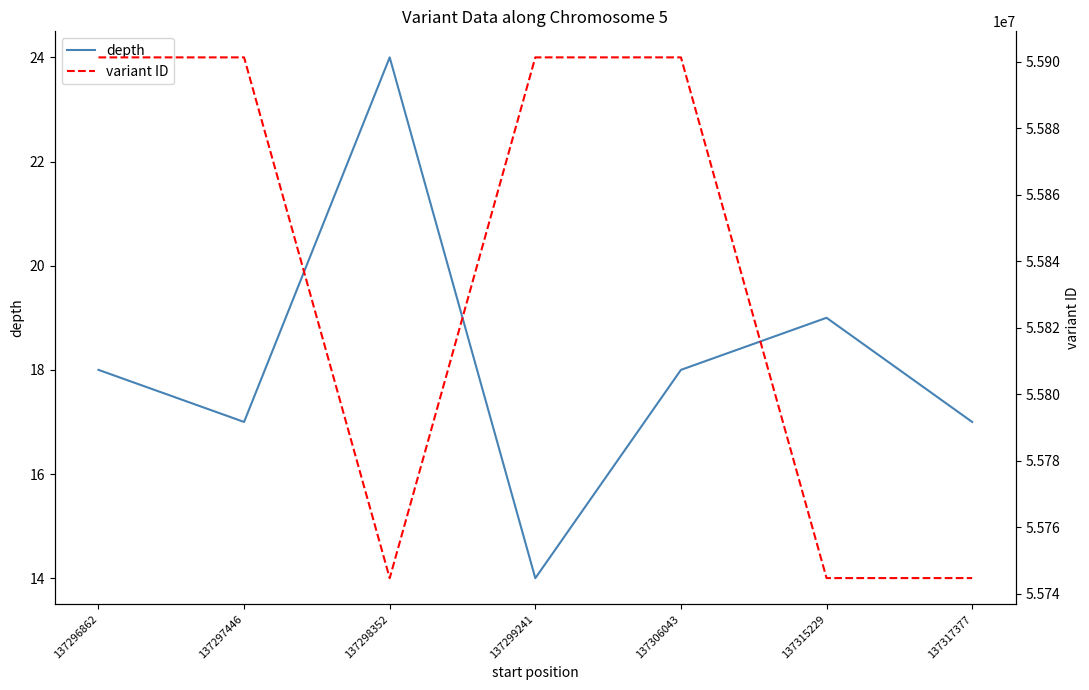

Between 137317377 and 137315229, which is larger?

137315229